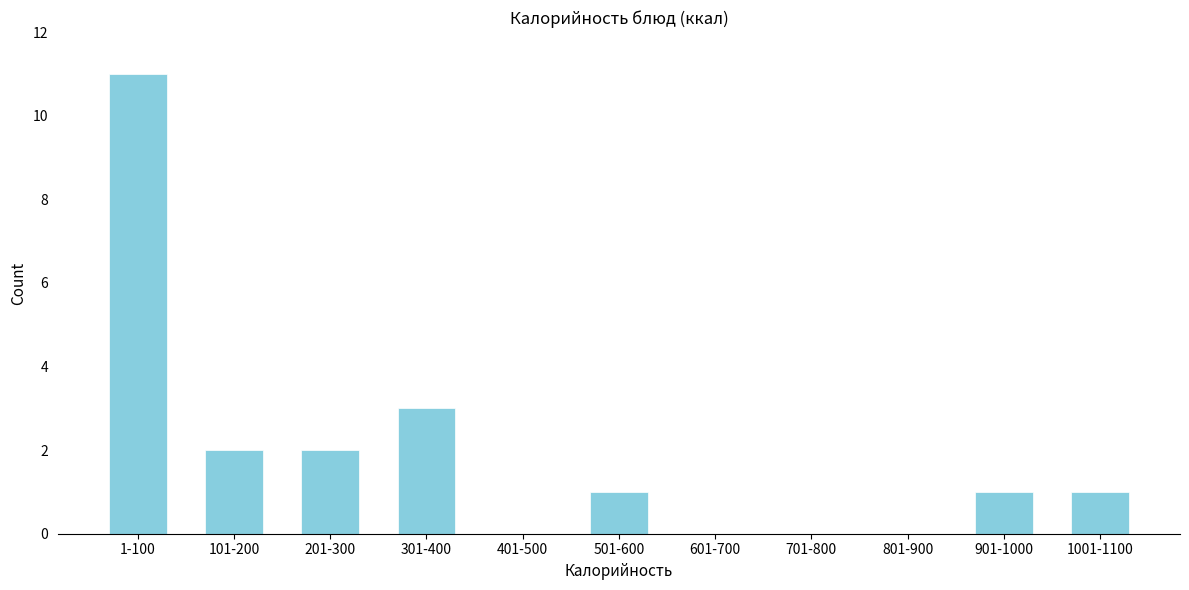

Reading left to right, what are all the values shown in this chart?

1-100=11	101-200=2	201-300=2	301-400=3	401-500=0	501-600=1	601-700=0	701-800=0	801-900=0	901-1000=1	1001-1100=1